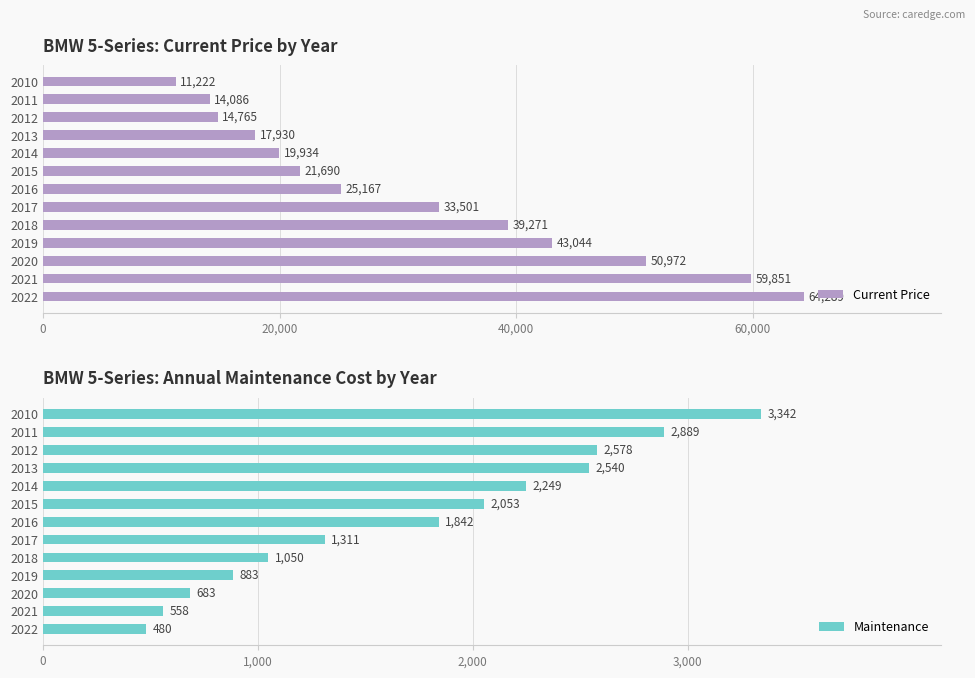

Count the number of categories in the chart.

13